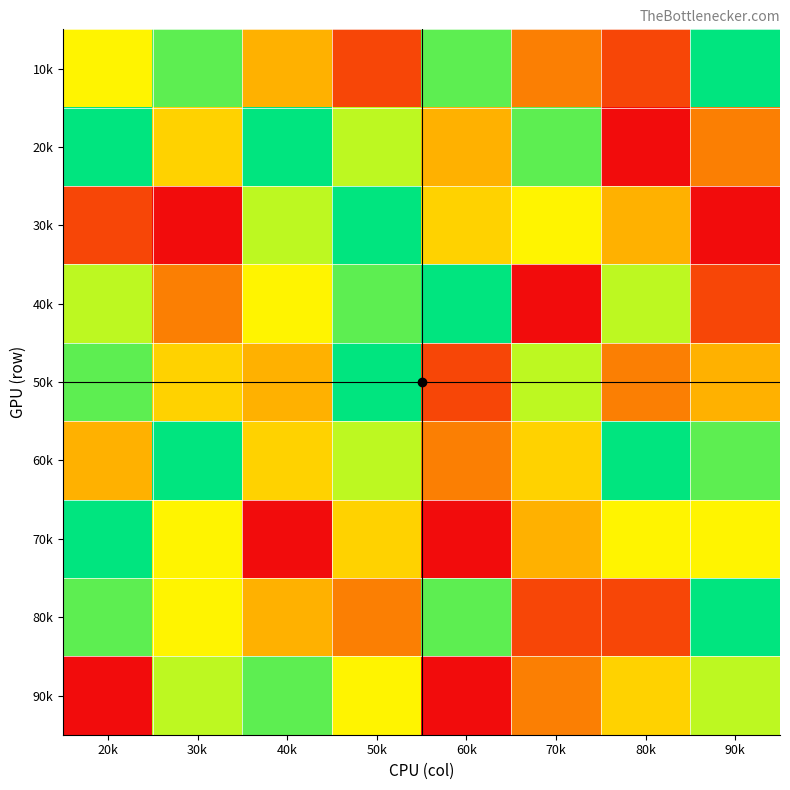

Reading left to right, transcribe all the data shown in this chart.

10k: 20k=6	30k=8	40k=4	50k=2	60k=8	70k=3	80k=2	90k=9
20k: 20k=9	30k=5	40k=9	50k=7	60k=4	70k=8	80k=1	90k=3
30k: 20k=2	30k=1	40k=7	50k=9	60k=5	70k=6	80k=4	90k=1
40k: 20k=7	30k=3	40k=6	50k=8	60k=9	70k=1	80k=7	90k=2
50k: 20k=8	30k=5	40k=4	50k=9	60k=2	70k=7	80k=3	90k=4
60k: 20k=4	30k=9	40k=5	50k=7	60k=3	70k=5	80k=9	90k=8
70k: 20k=9	30k=6	40k=1	50k=5	60k=1	70k=4	80k=6	90k=6
80k: 20k=8	30k=6	40k=4	50k=3	60k=8	70k=2	80k=2	90k=9
90k: 20k=1	30k=7	40k=8	50k=6	60k=1	70k=3	80k=5	90k=7